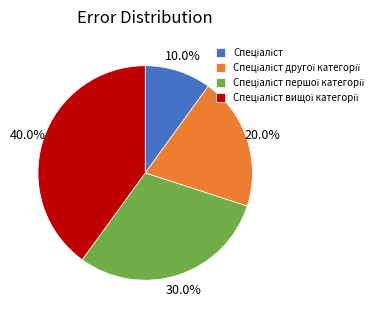

Does any single category account for the majority?

No